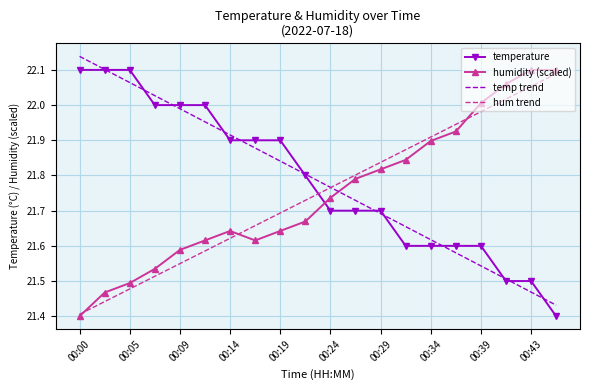

After their last crossing, which series has the higher values: temperature or hum trend?

hum trend